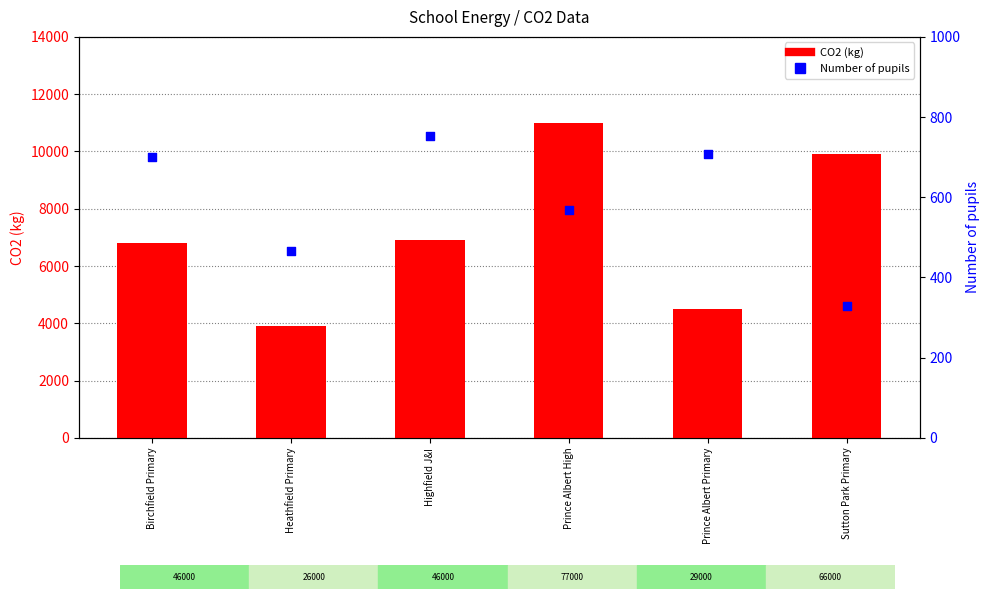

At how many categories does at least one series exceed 5596?

4